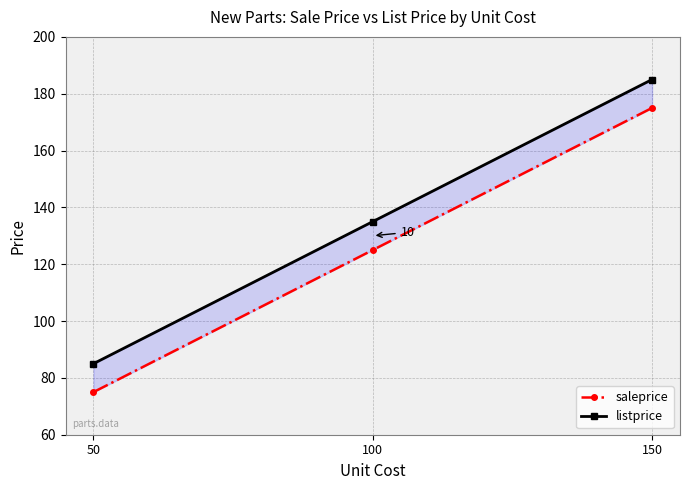

Between 100 and 150, which series saw the biggest shift?

saleprice